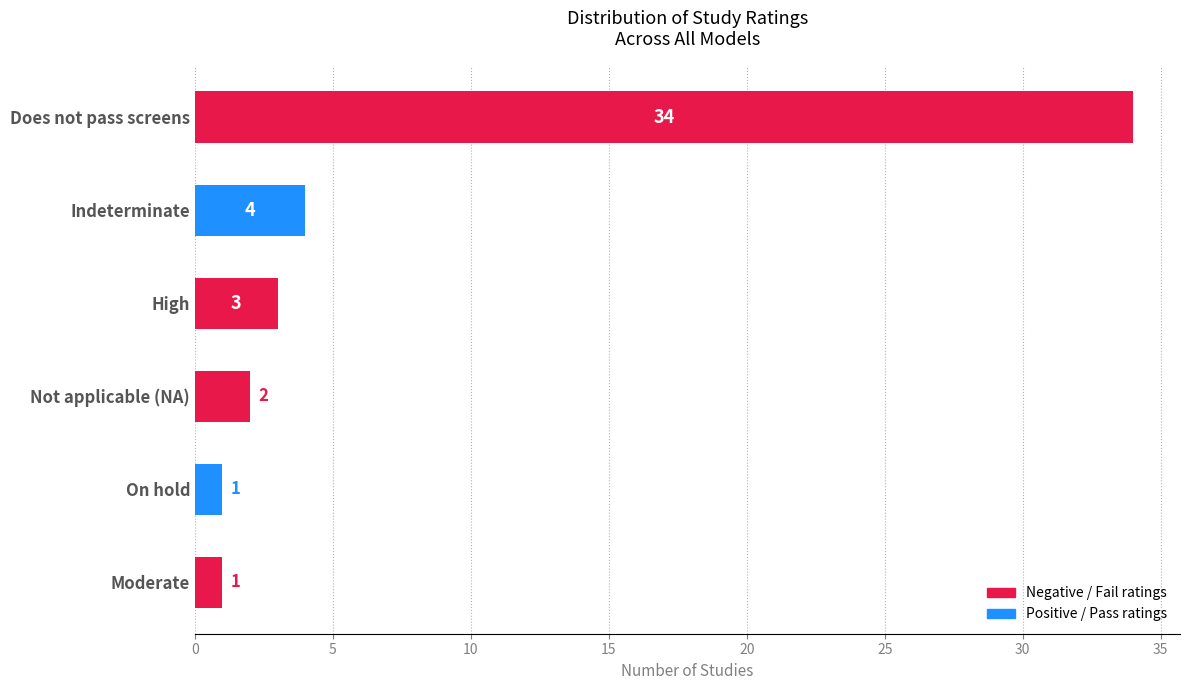

What is the value of the 2nd bar from the top?

4